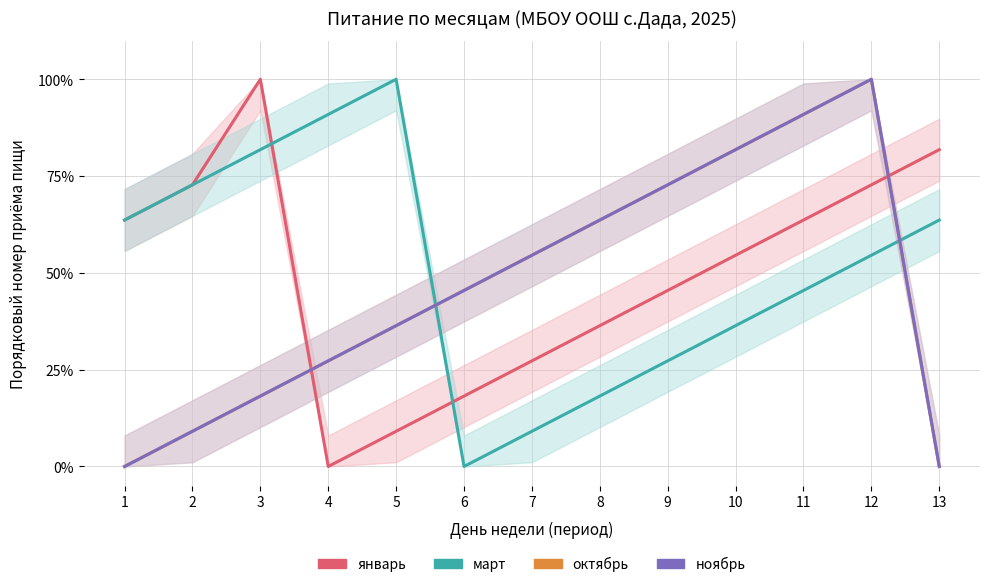

Which series ends up on top after the final intersection of январь and март?

январь